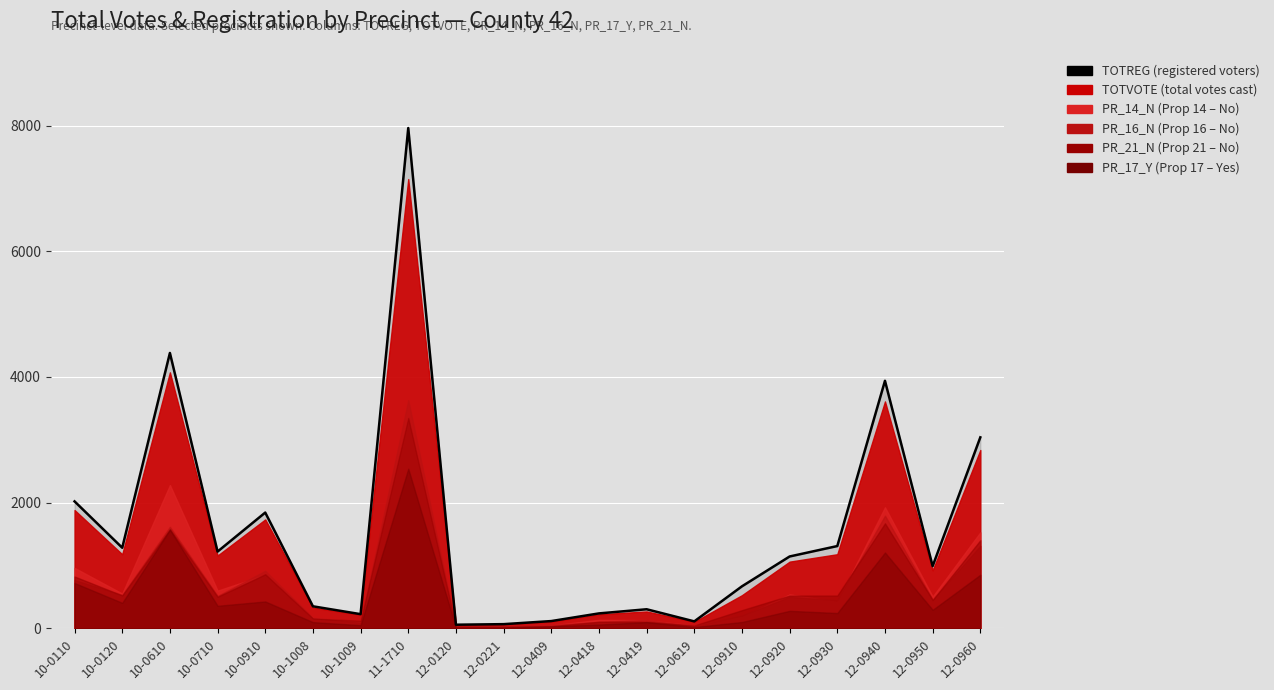

What is the sum of the values at 10-0710 and 10-1009?

1446